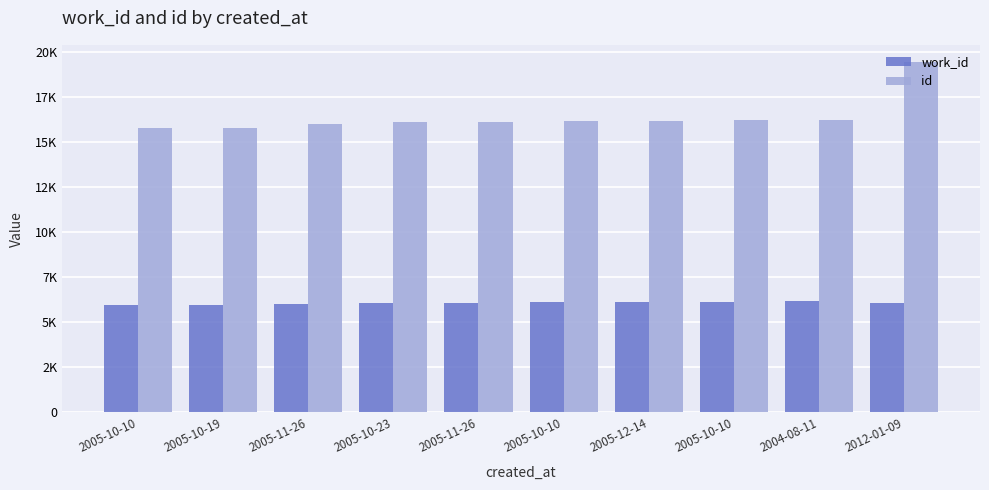

Rank the series by their maximum value, from highest to lowest.

id, work_id